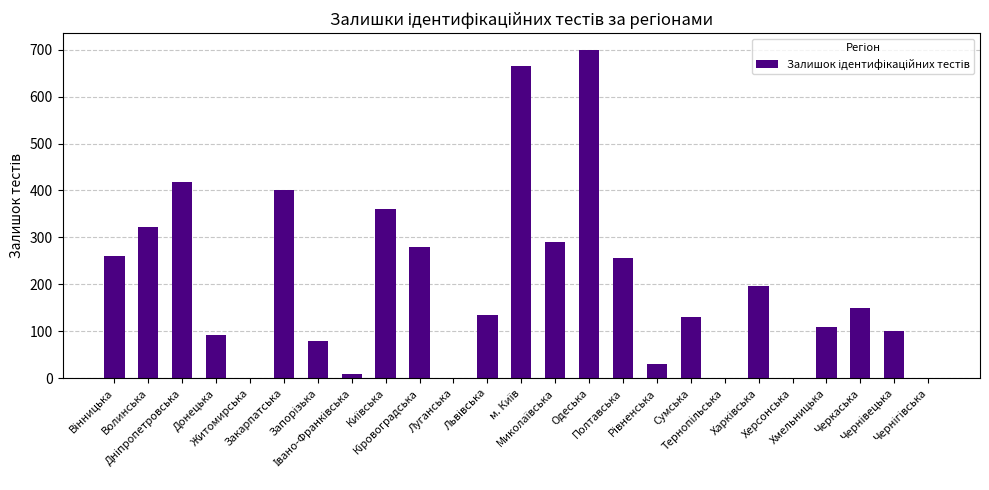

Reading left to right, extract all data points from this chart.

260	323	419	93	0	400	80	10	361	280	0	135	665	290	700	257	30	131	0	196	0	110	150	100	0